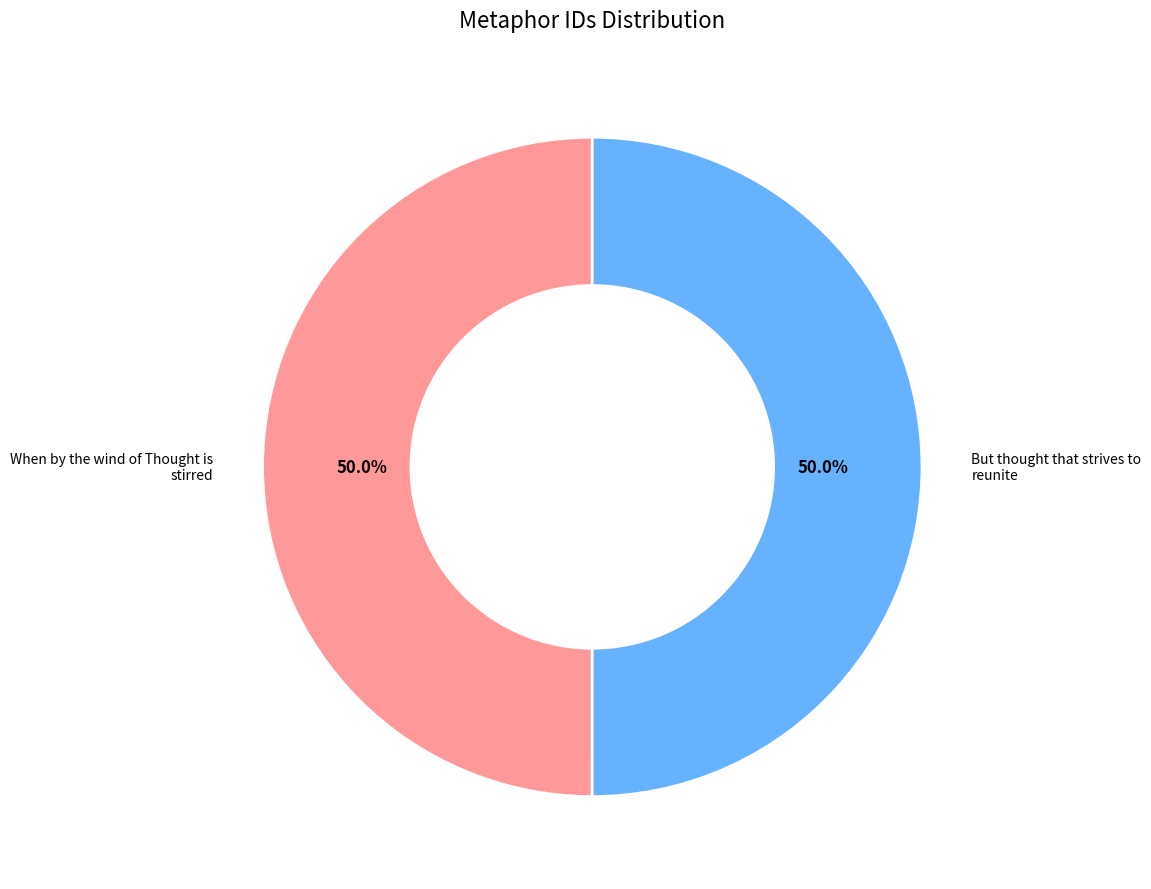

Do But thought that strives to reunite and When by the wind of Thought is stirred together represent more than half of the pie?

Yes